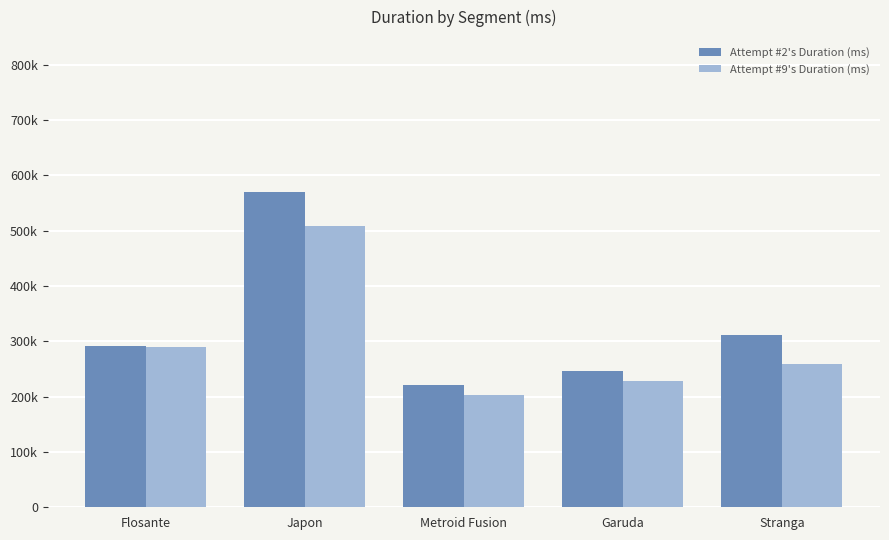

What is the difference between the maximum and minimum values in the Attempt #2's Duration (ms) series?

349657